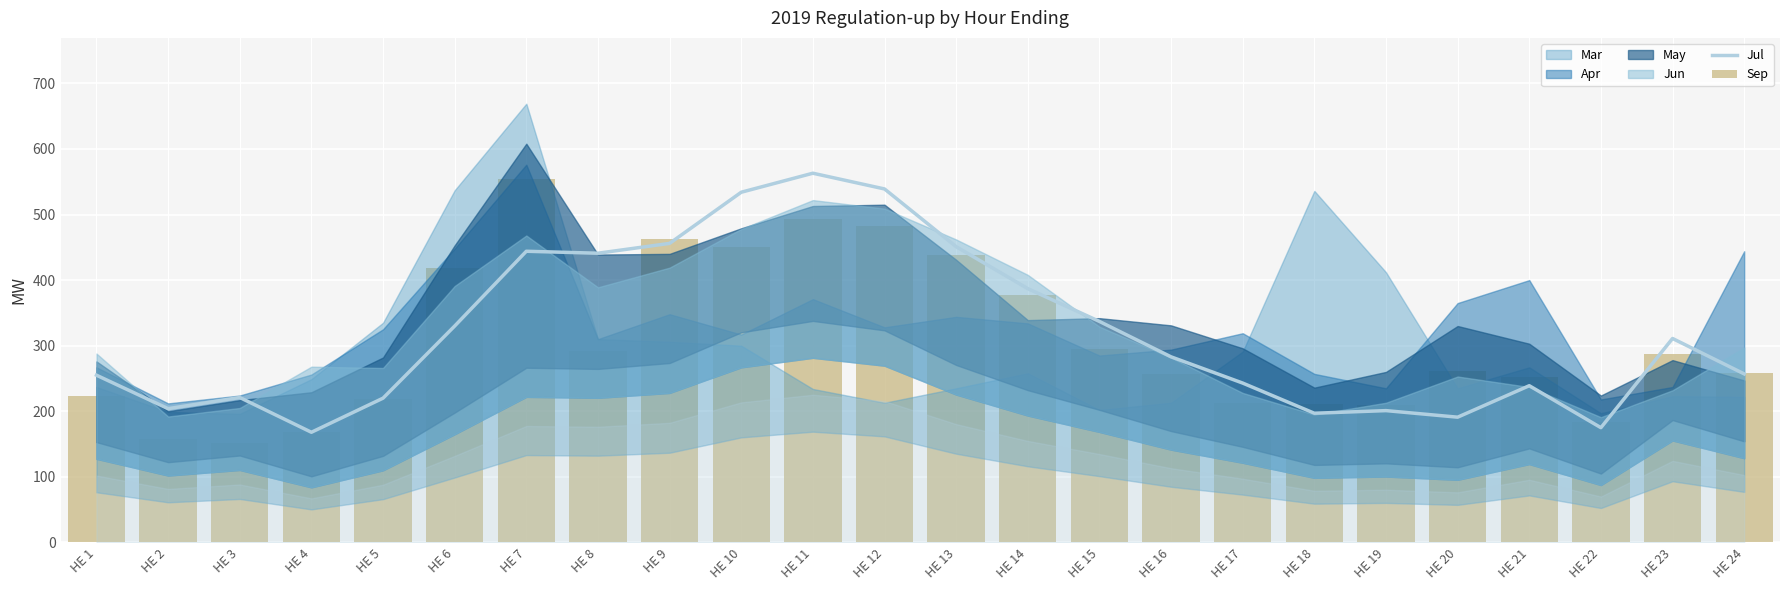

What is the difference between the Jul values at HE 24 and HE 6?

73